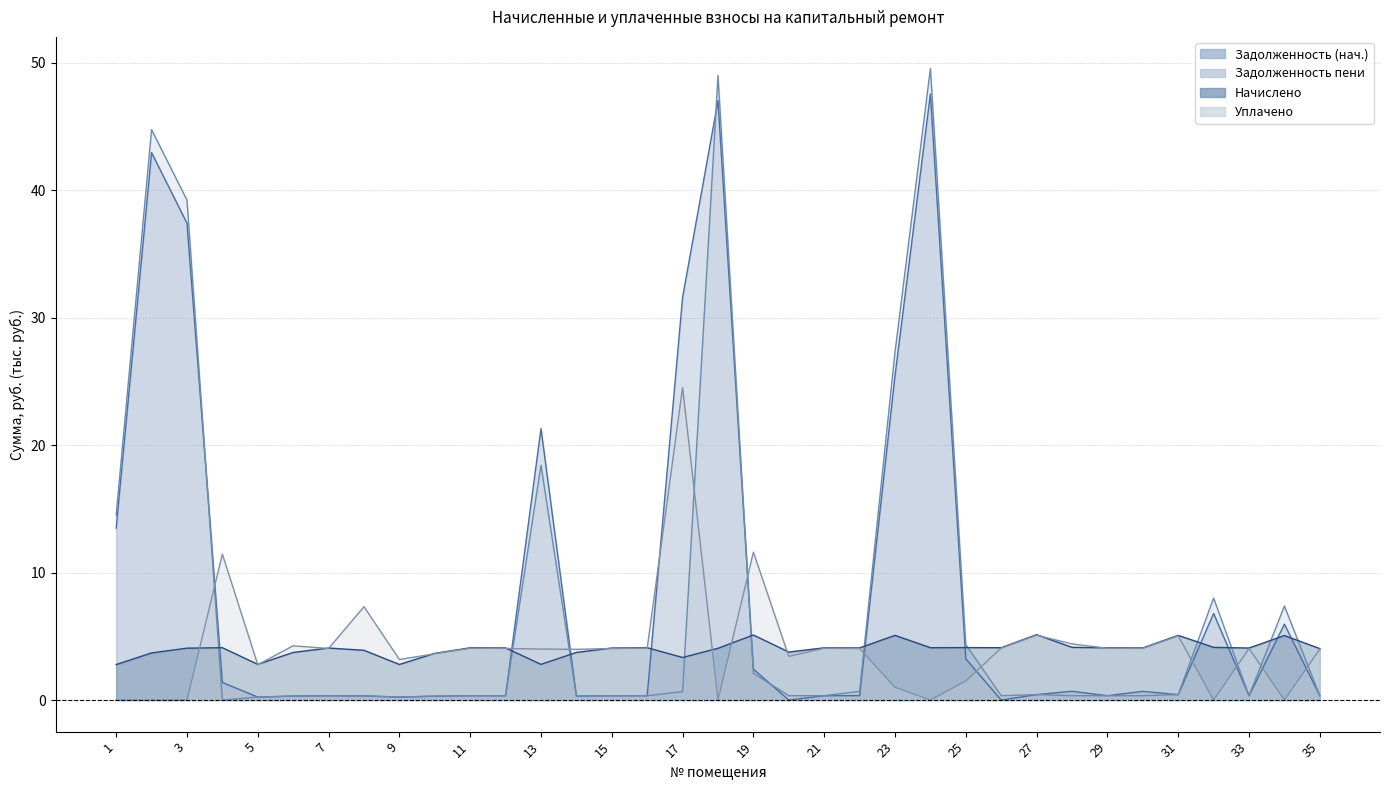

What value does the uplaceno (col_4) series have at 4?

11.4